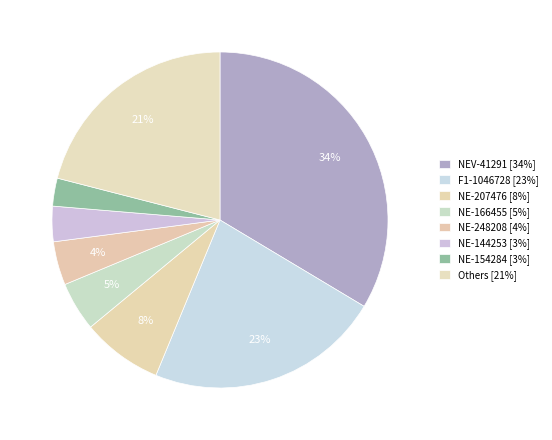

Count the number of slices in the pie.

8